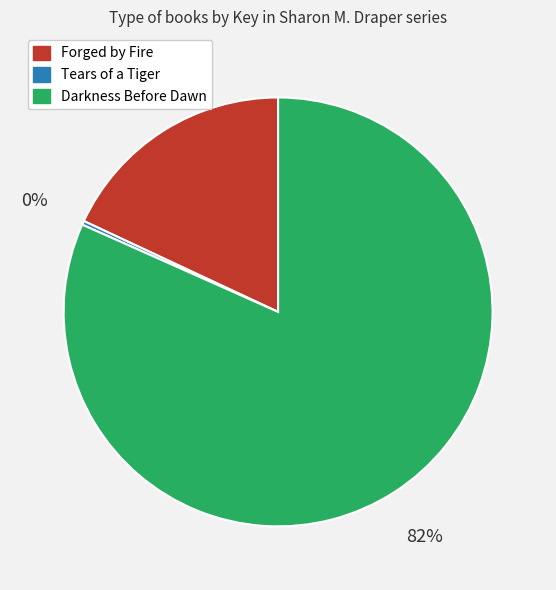

To the nearest percent, what is the average slice percentage?

33%